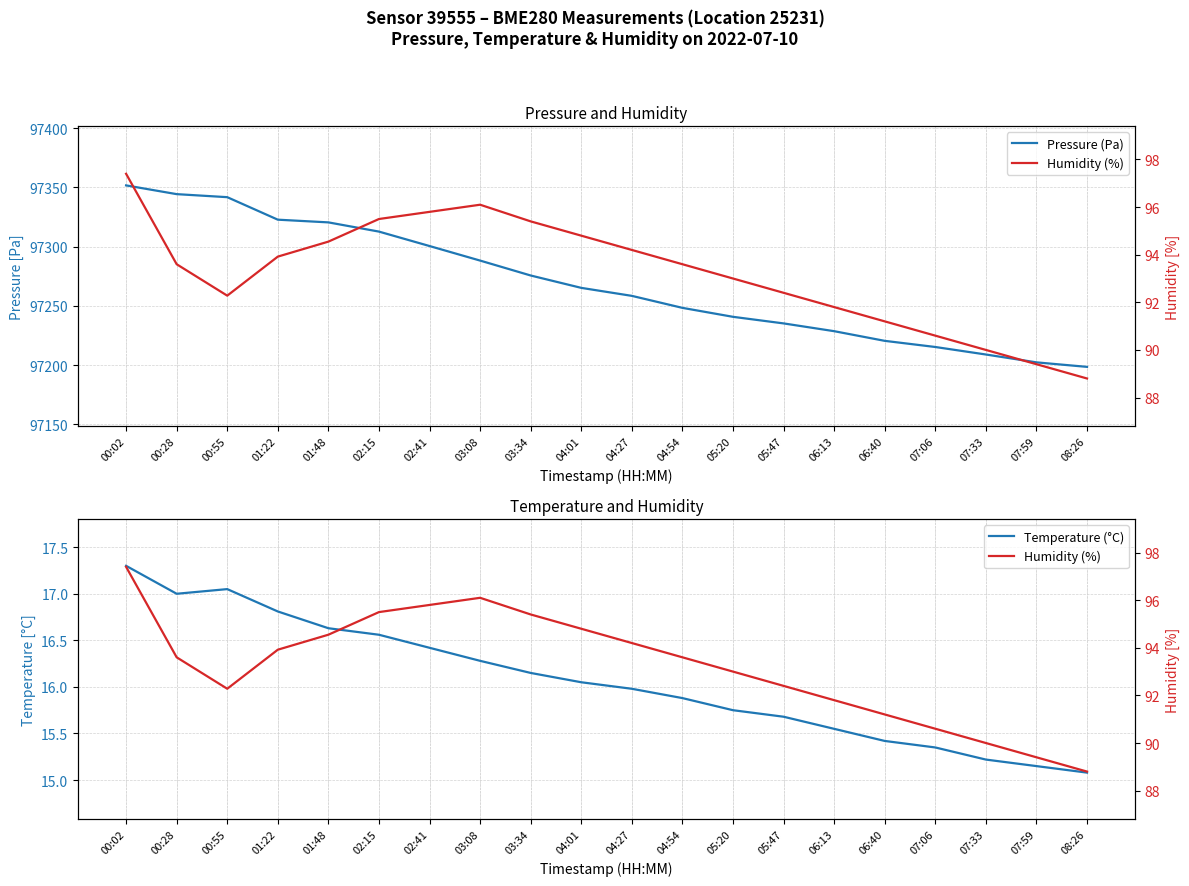

What is the maximum value shown in the chart?

97351.7